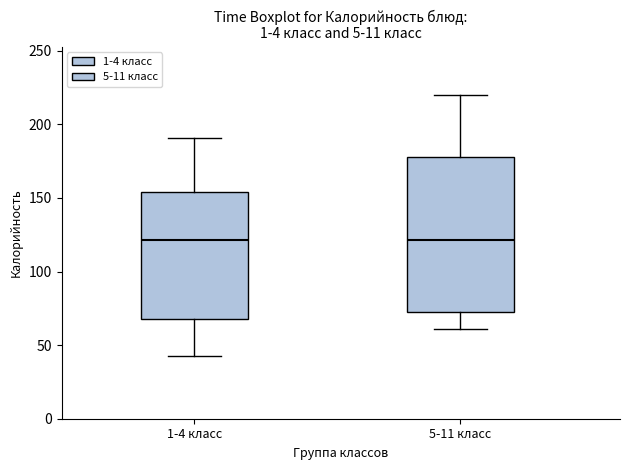

Reading left to right, read every box against the y-axis: the position of its median line, the range the box covers, and the ends of its whiskers. The values are not printed on the chart, so give them approximately, as read against the axis.

1-4 класс: median 120, box 70 to 155, whiskers 45 to 190
5-11 класс: median 120, box 70 to 180, whiskers 60 to 220